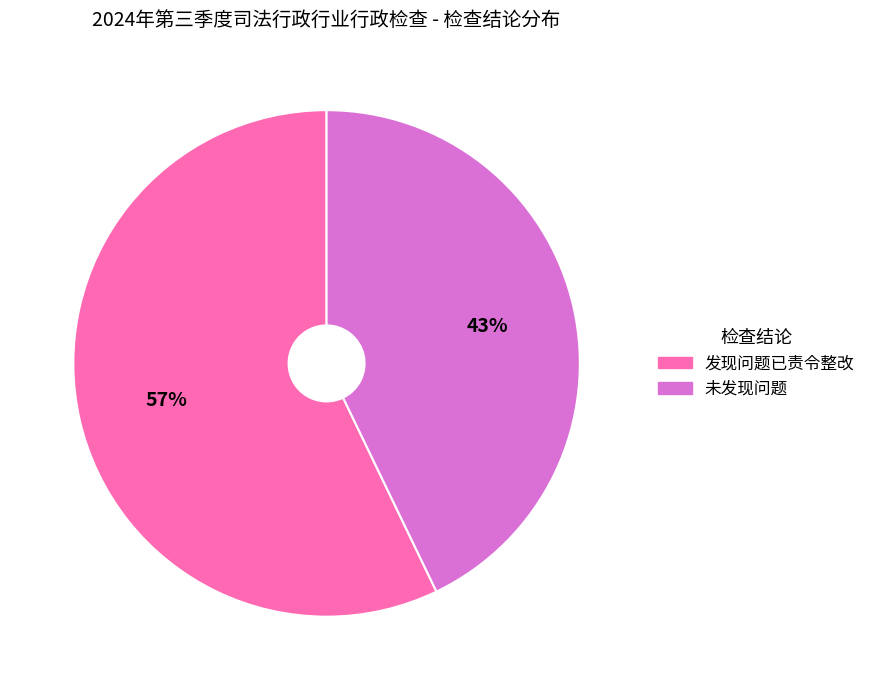

Is there a majority slice in this chart?

Yes